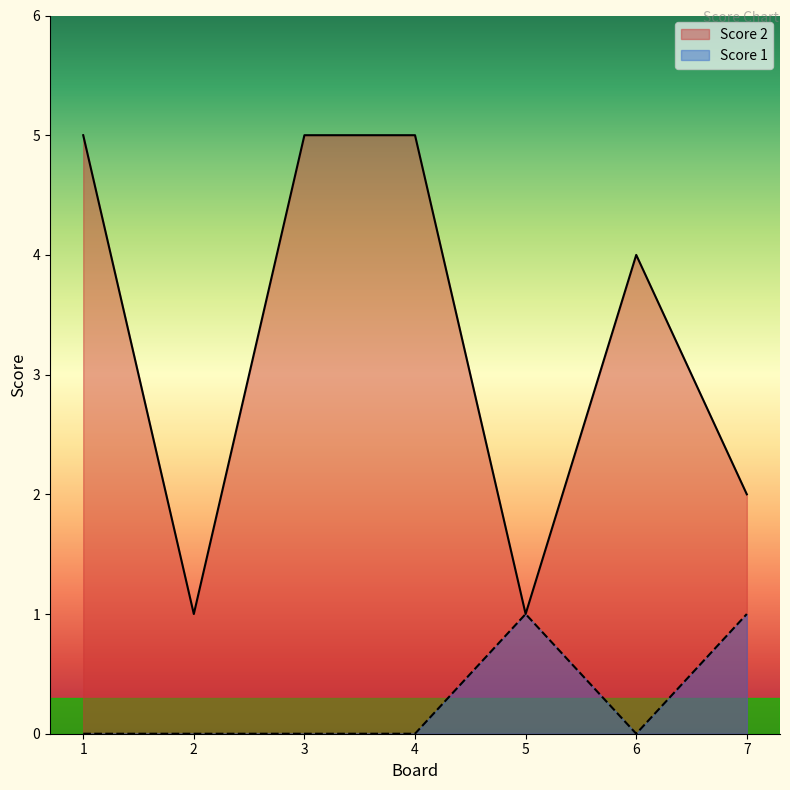

Is the value of Score 2 at 2 greater than the value of Score 1 at 2?

Yes